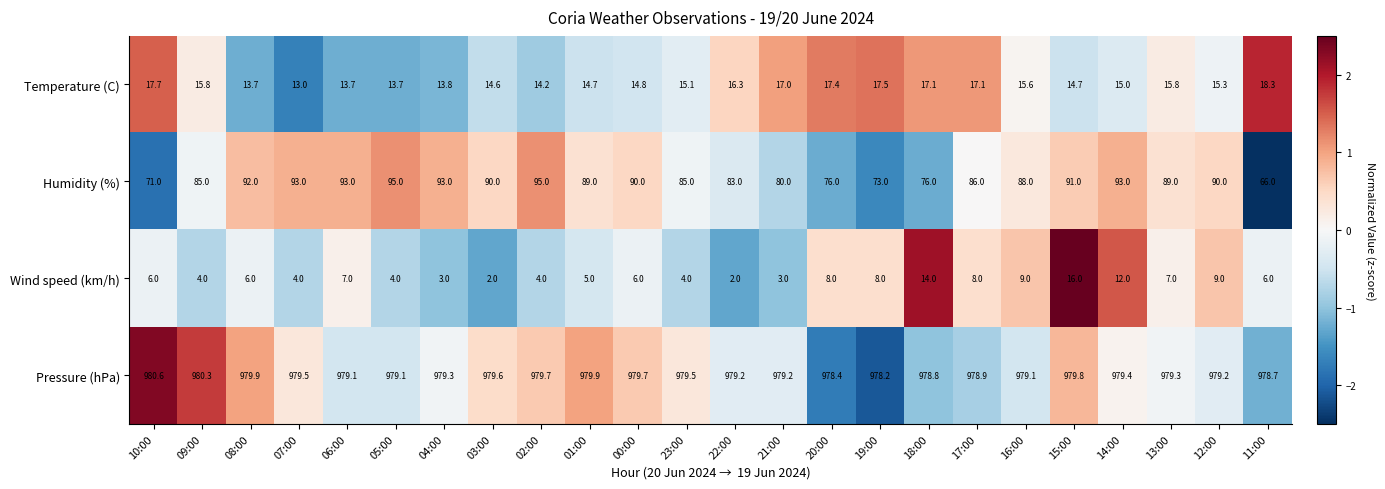

At how many categories does at least one series exceed 586?

24